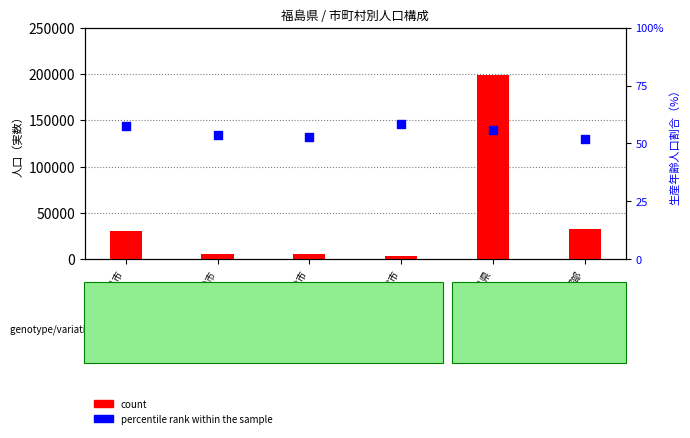

Is the value of percentile rank within the sample at 郡部 greater than the value of count at 福島県?

No